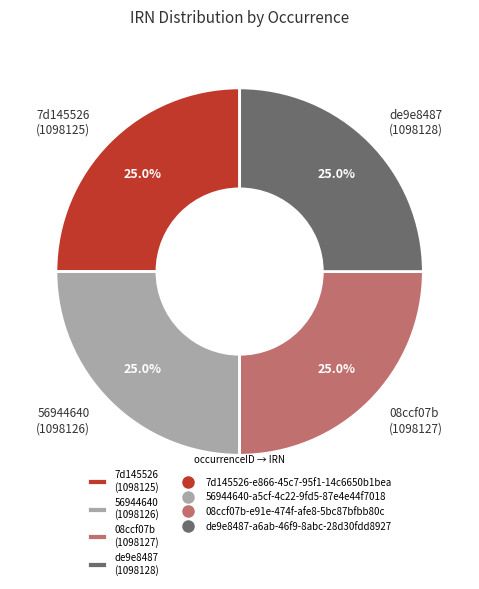

What portion of the pie excludes 7d145526 (1098125)?

75.0%